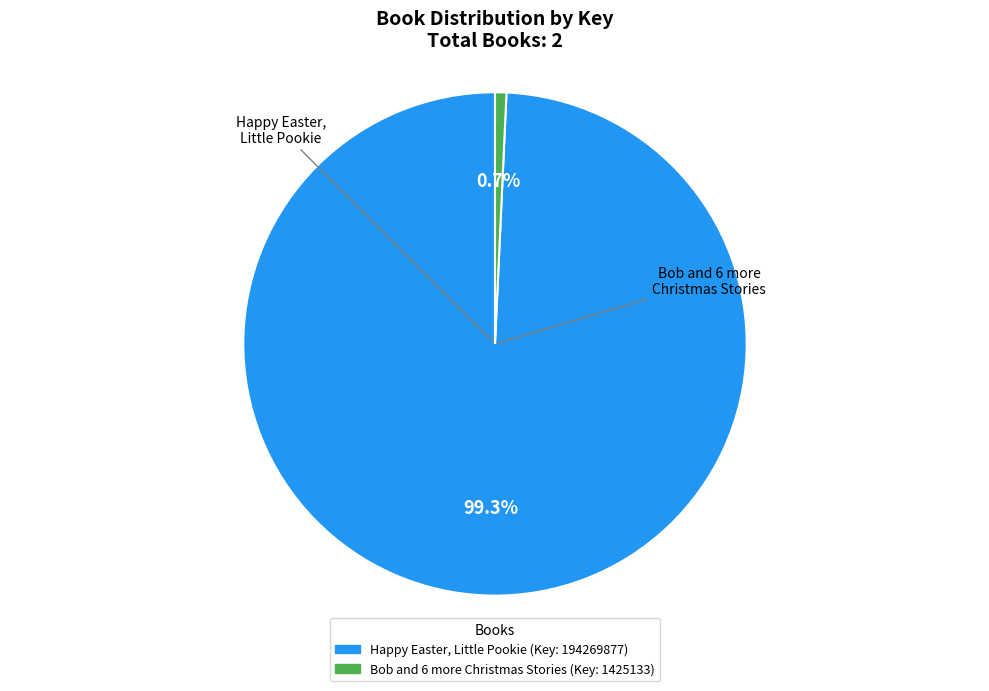

To the nearest percent, what is the difference between the Bob and 6 more Christmas Stories and Happy Easter, Little Pookie slice percentages?

99%